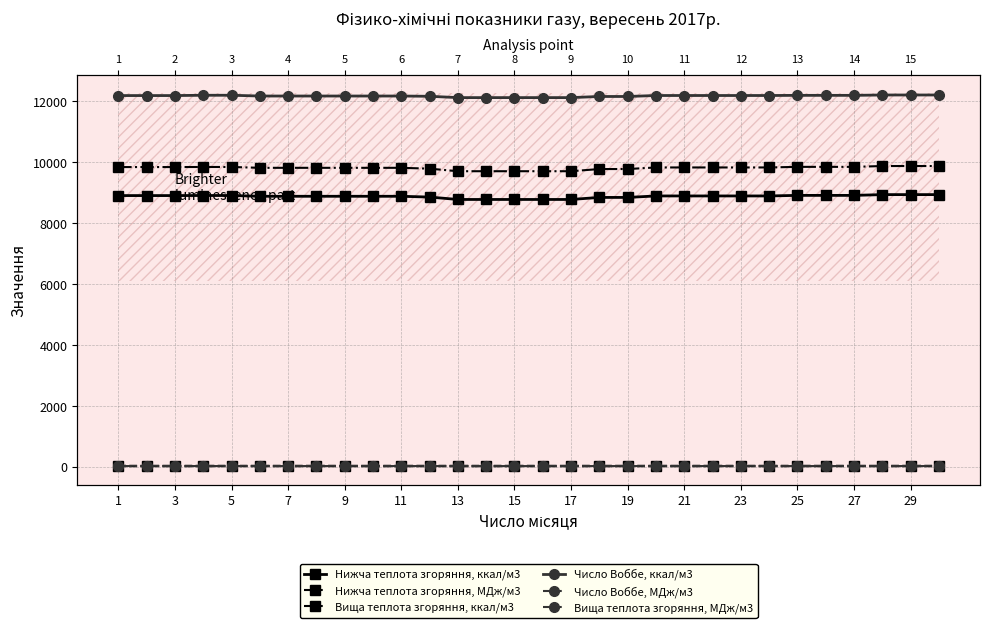

What are all the series names shown in the legend?

Нижча теплота згоряння, ккал/м3, Нижча теплота згоряння, МДж/м3, Вища теплота згоряння, ккал/м3, Число Воббе, ккал/м3, Число Воббе, МДж/м3, Вища теплота згоряння, МДж/м3